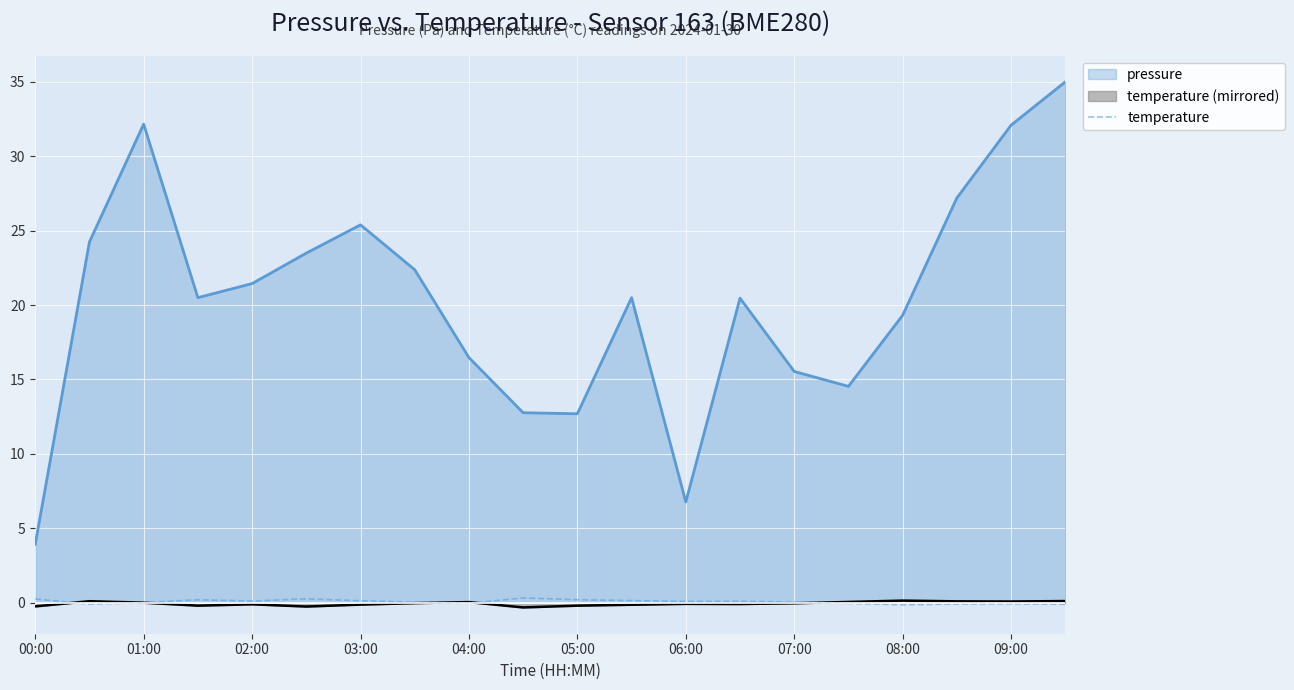

The temperature (mirrored) series shows 0.1 at 08:00. True or false?

True